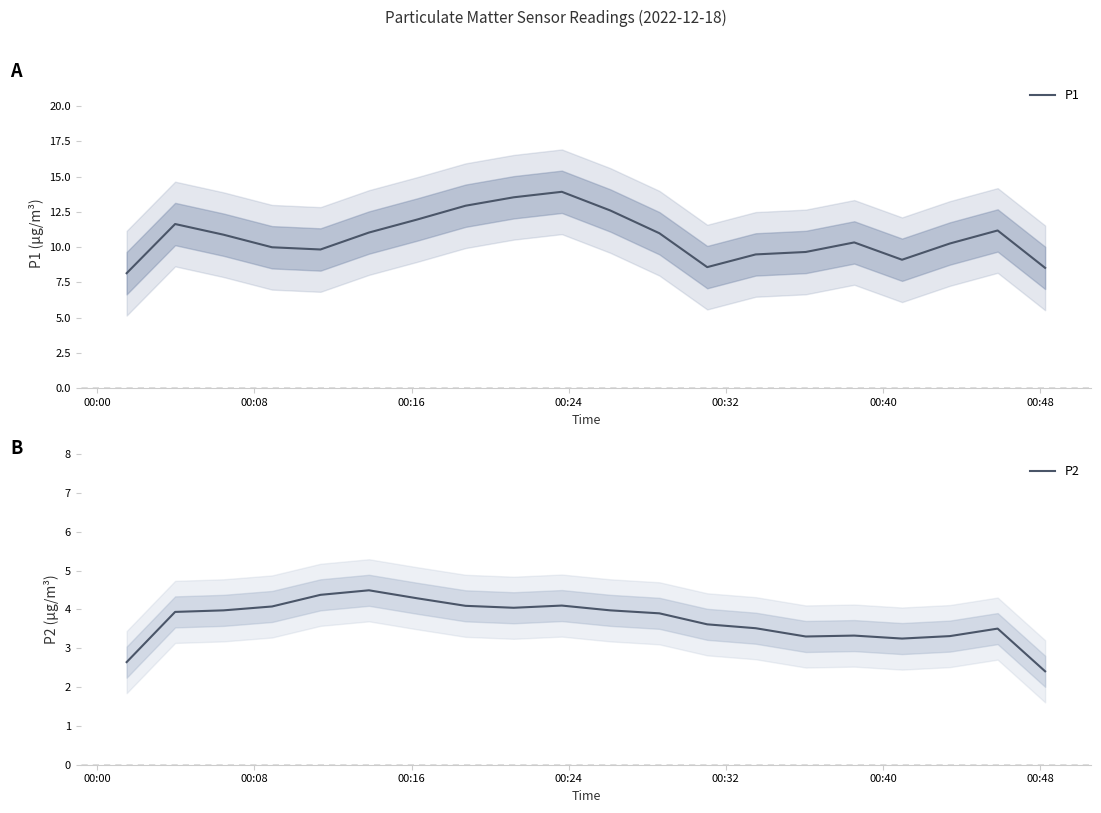

What is the sum of all P2 values?

74.1